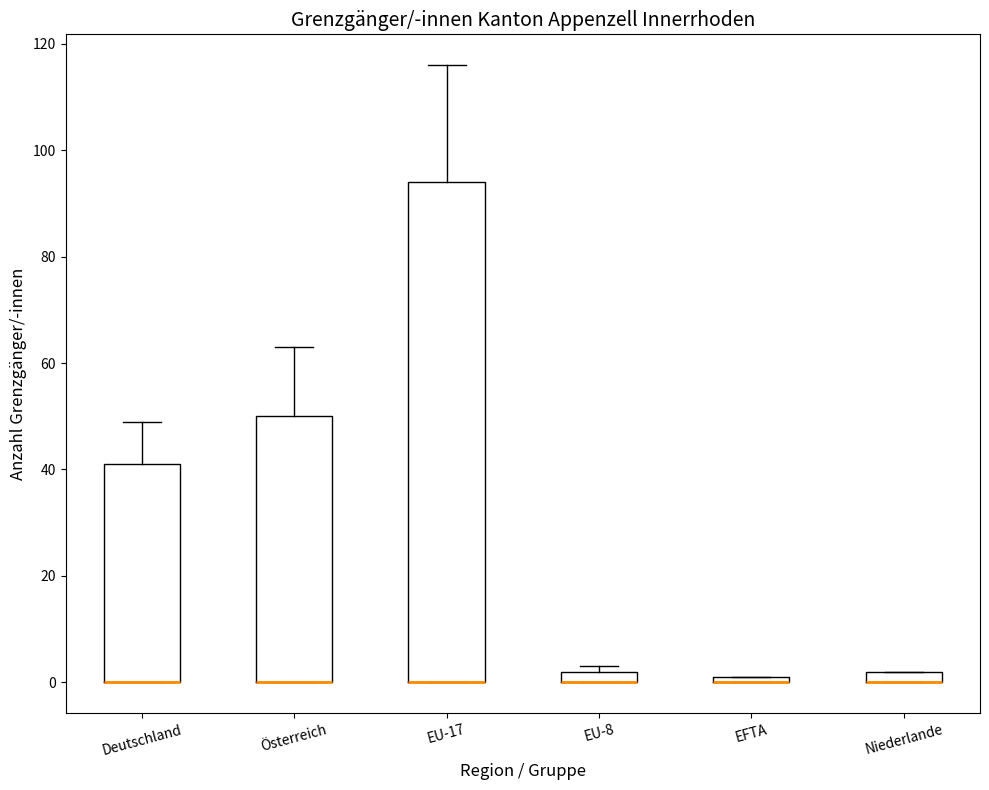

Where is the lower edge of the box for EFTA on the y-axis? The values are not printed on the chart, so give them approximately, as read against the axis.

0